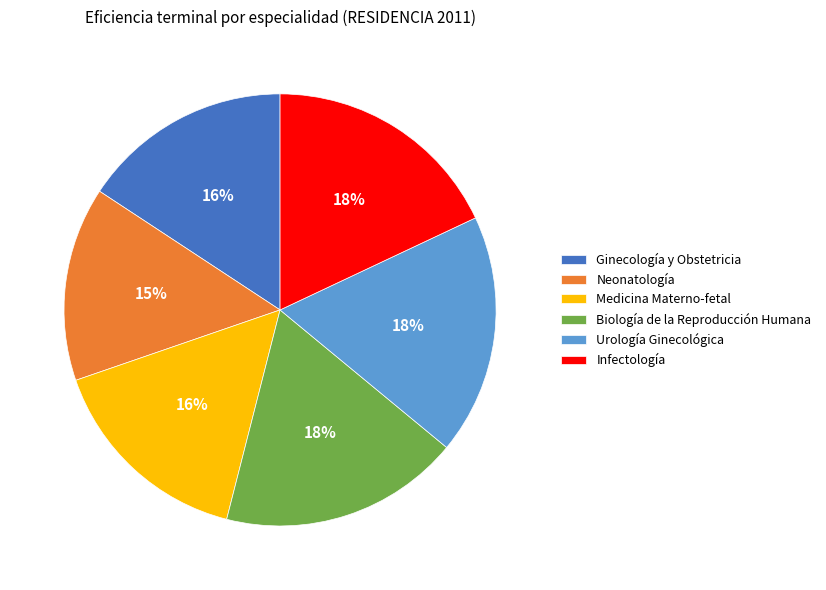

Do Ginecología y Obstetricia and Medicina Materno-fetal together represent more than half of the pie?

No